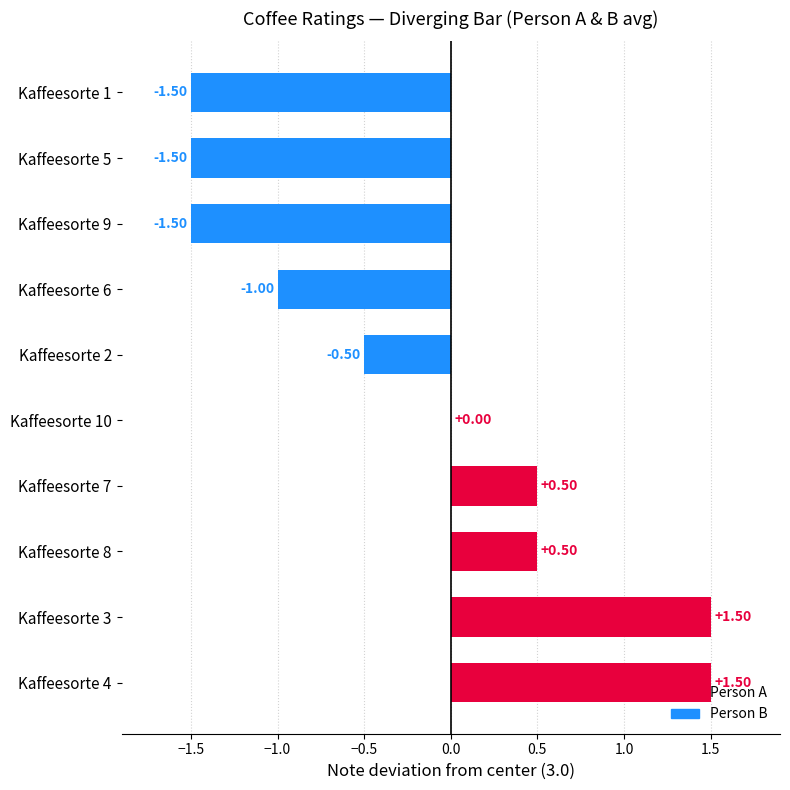

What is the sum of the values at Kaffeesorte 1 and Kaffeesorte 9?

-3.0